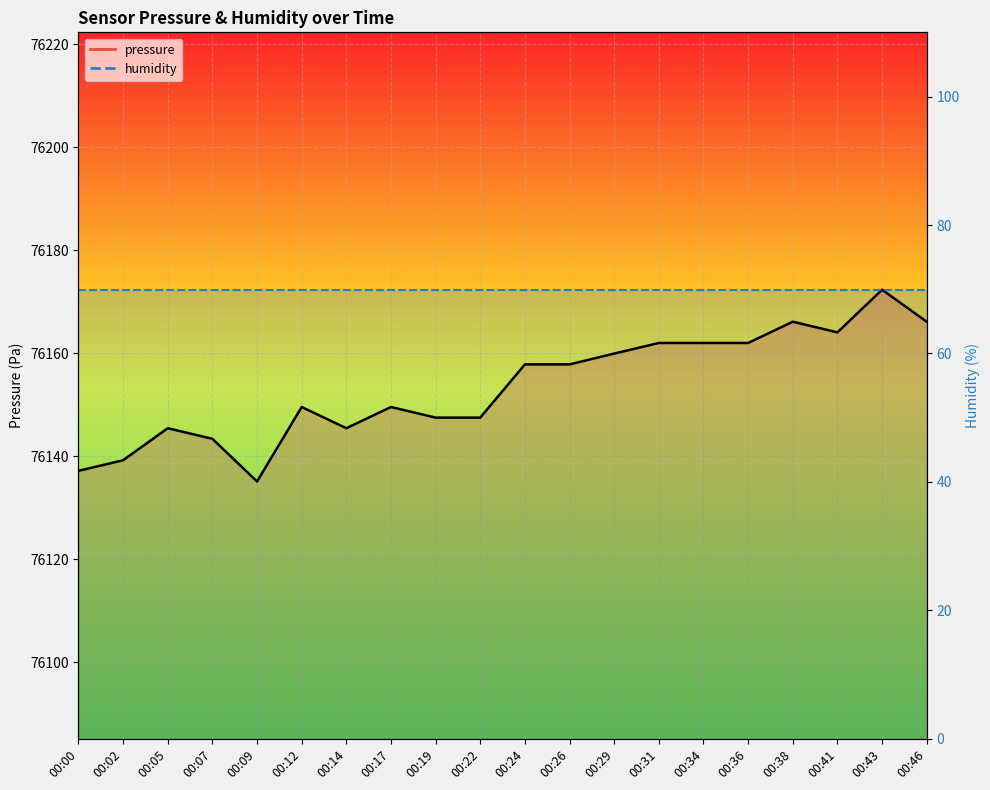

Rank the categories by value from lowest to highest.

00:09, 00:00, 00:02, 00:07, 00:05, 00:14, 00:19, 00:22, 00:12, 00:17, 00:24, 00:26, 00:29, 00:31, 00:34, 00:36, 00:41, 00:38, 00:46, 00:43